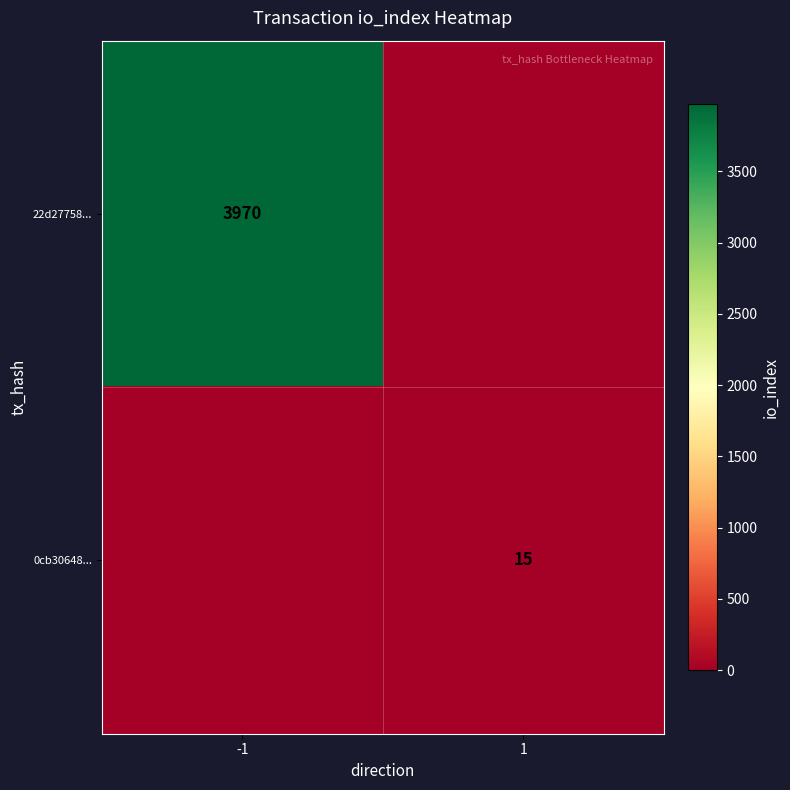

True or false: 22d27758... has a value of 3970 at -1.

True